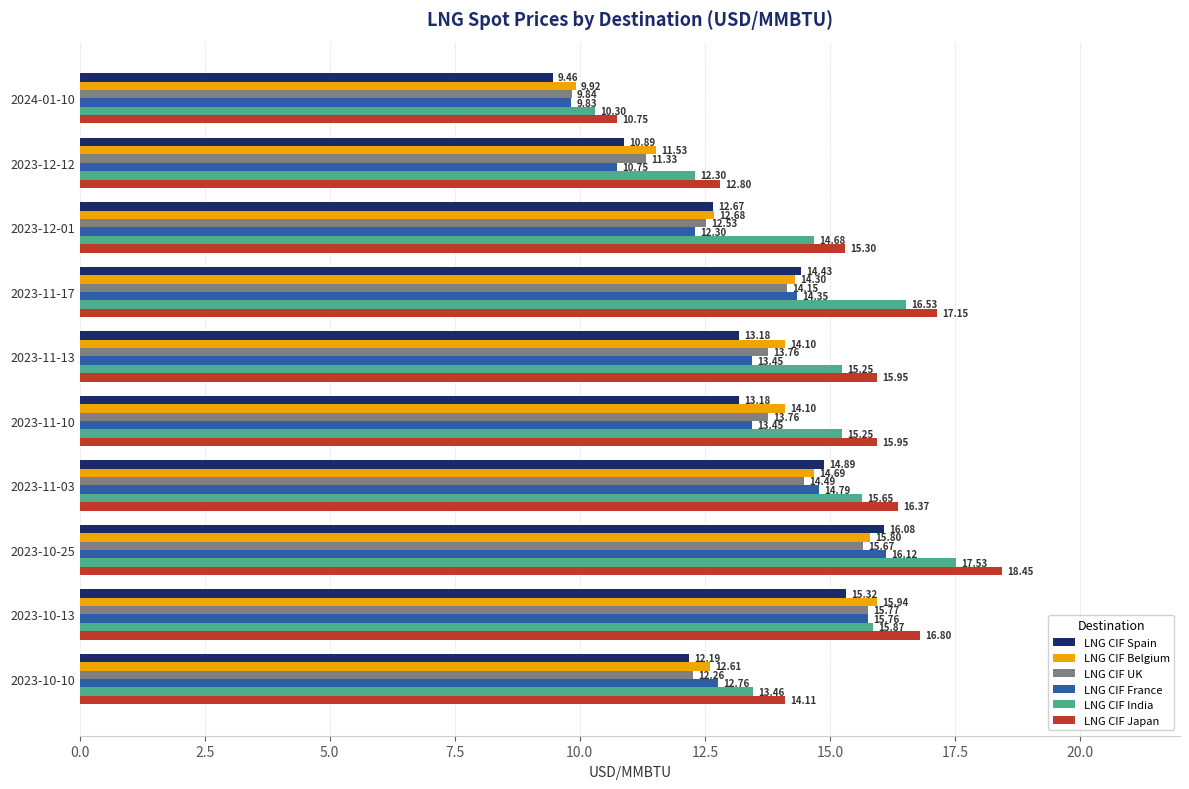

What are all the series names shown in the legend?

LNG CIF Spain, LNG CIF Belgium, LNG CIF UK, LNG CIF France, LNG CIF India, LNG CIF Japan